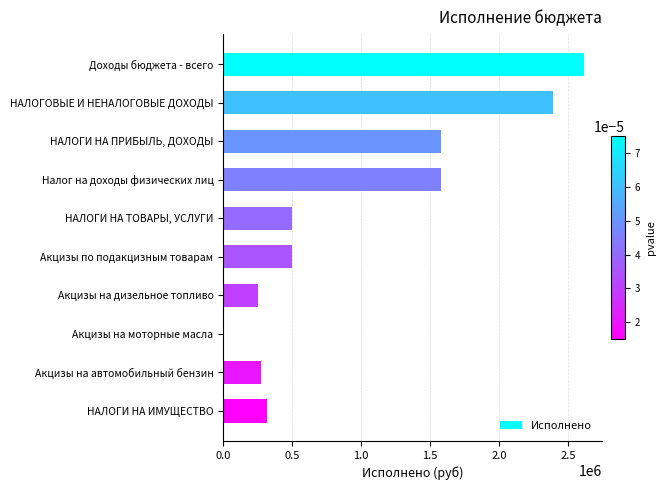

The value at Доходы бюджета - всего is 4588154.2. True or false?

False